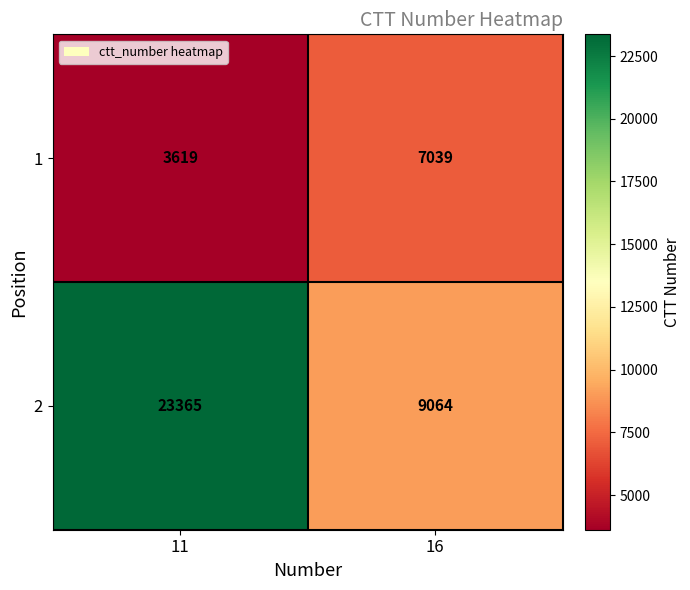

Which label corresponds to the smallest value in the chart?

11